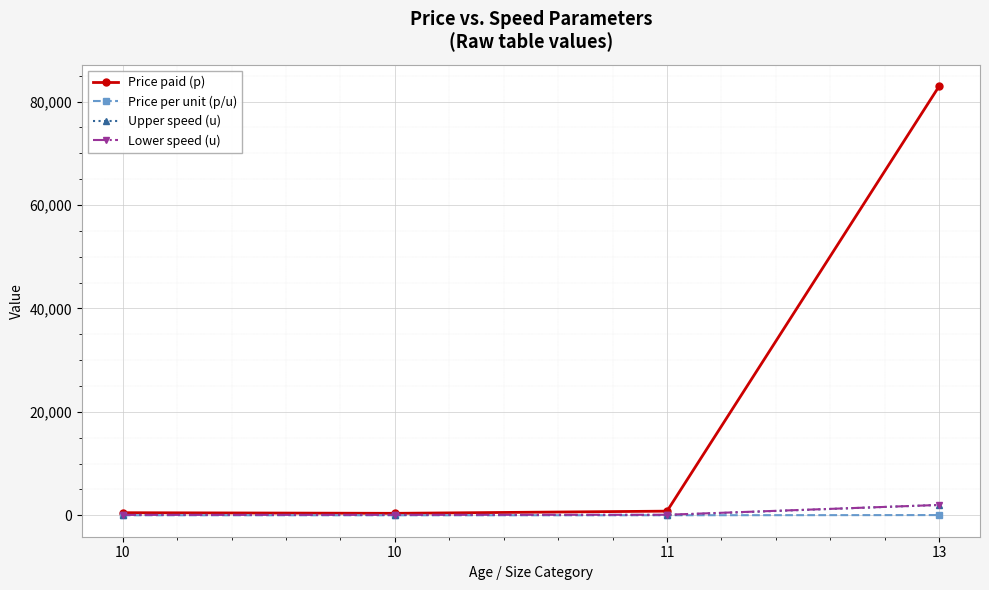

True or false: Lower speed (u) has a value of 102.0 at 10.

False